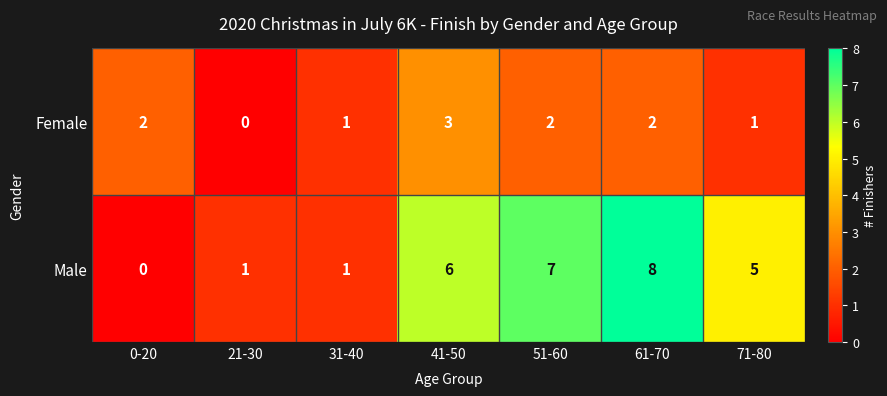

Reading left to right, what are all the values shown in this chart?

Female: 2	0	1	3	2	2	1
Male: 0	1	1	6	7	8	5